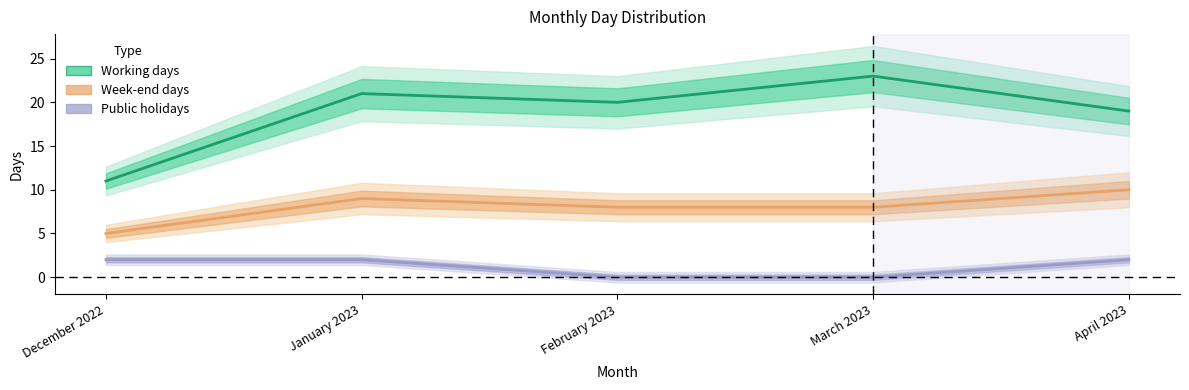

What are all the series names shown in the legend?

Working days, Week-end days, Public holidays